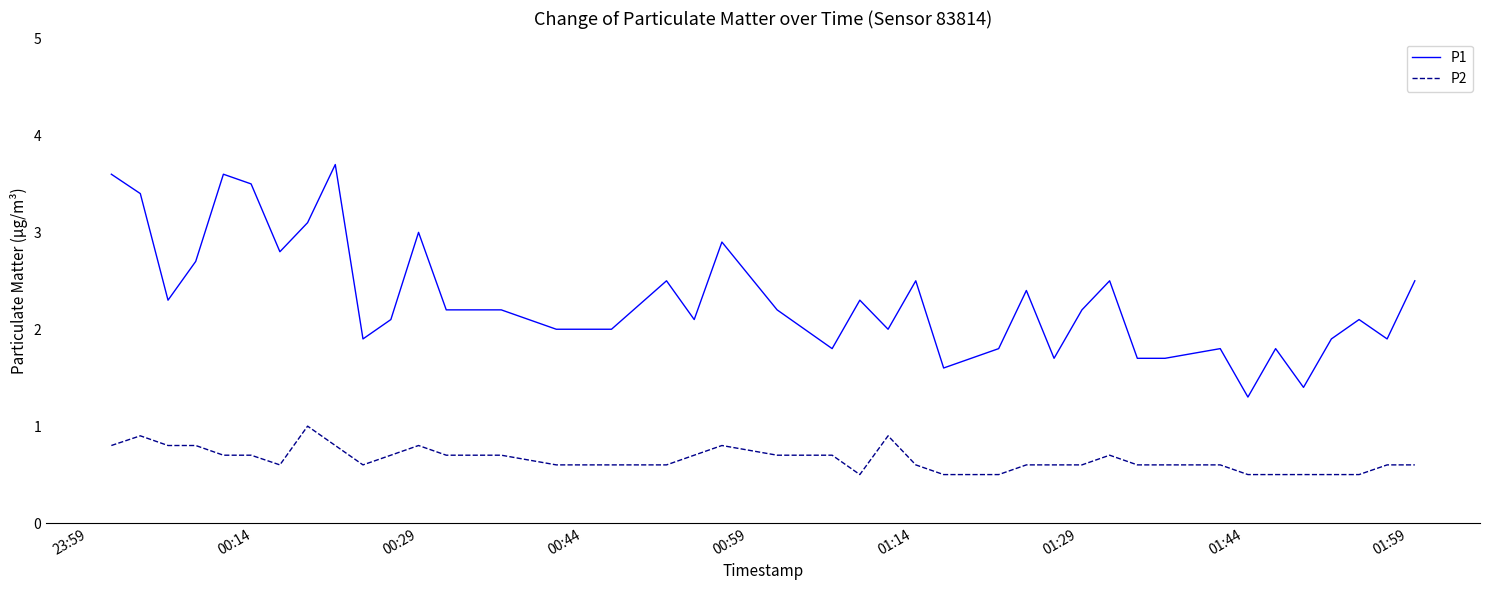

Which series has the largest total across all categories?

P1